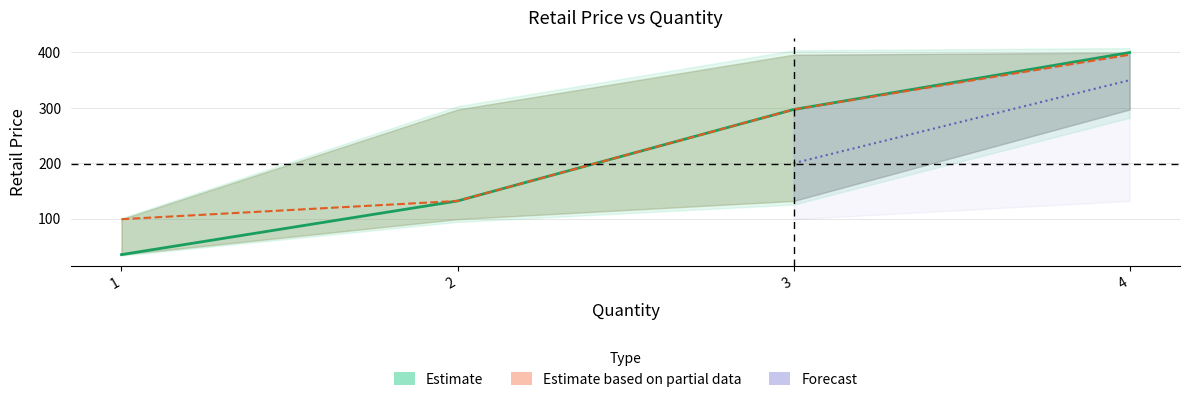

True or false: RetailPrice_upper and RetailPrice_lower intersect in this chart.

False